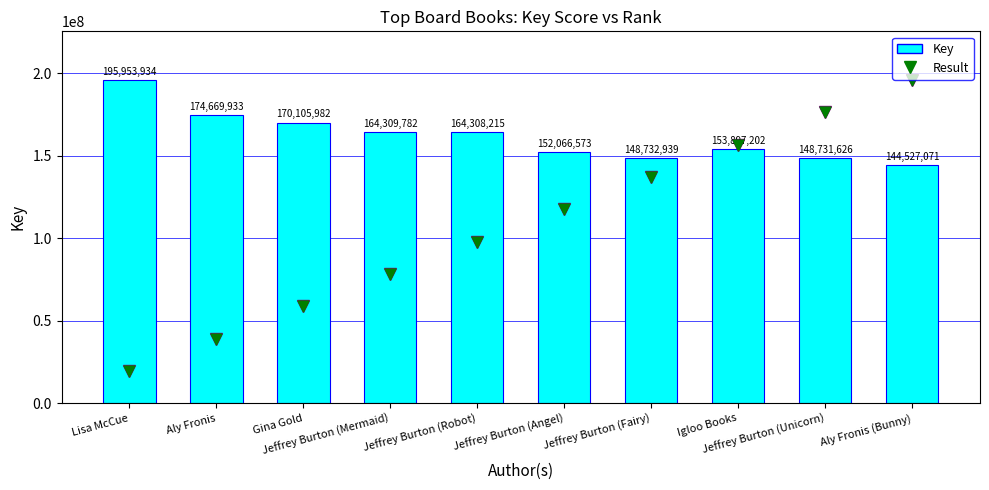

Which series has the largest total across all categories?

Key